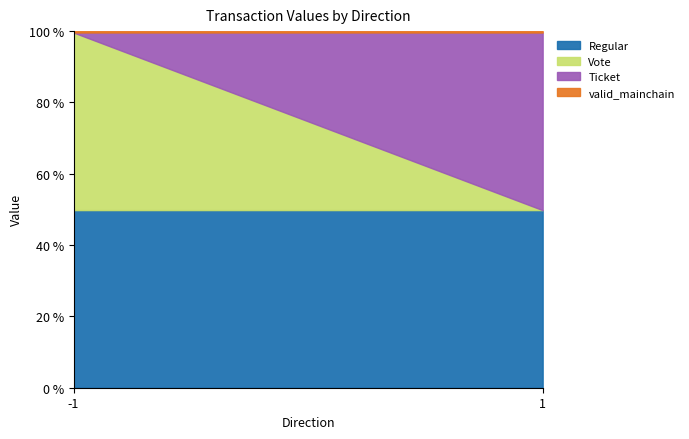

Reading right to left, extract all data points from this chart.

Regular: 1=127.2	-1=128.2
Vote: 1=0.0	-1=128.2
Ticket: 1=127.2	-1=0.0
valid_mainchain: 1=1.0	-1=1.0